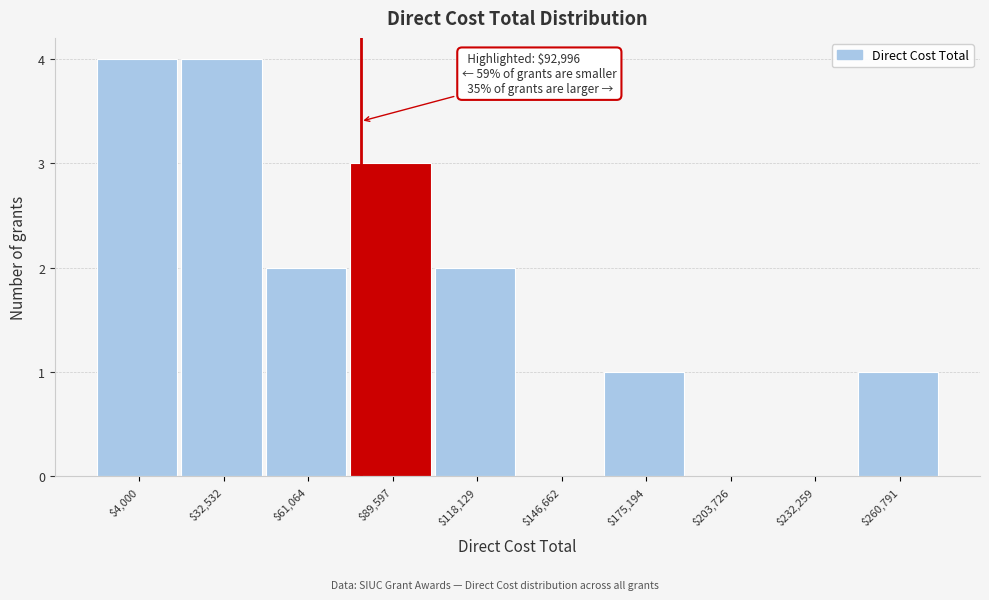

The value at $61,064 is 2. True or false?

True